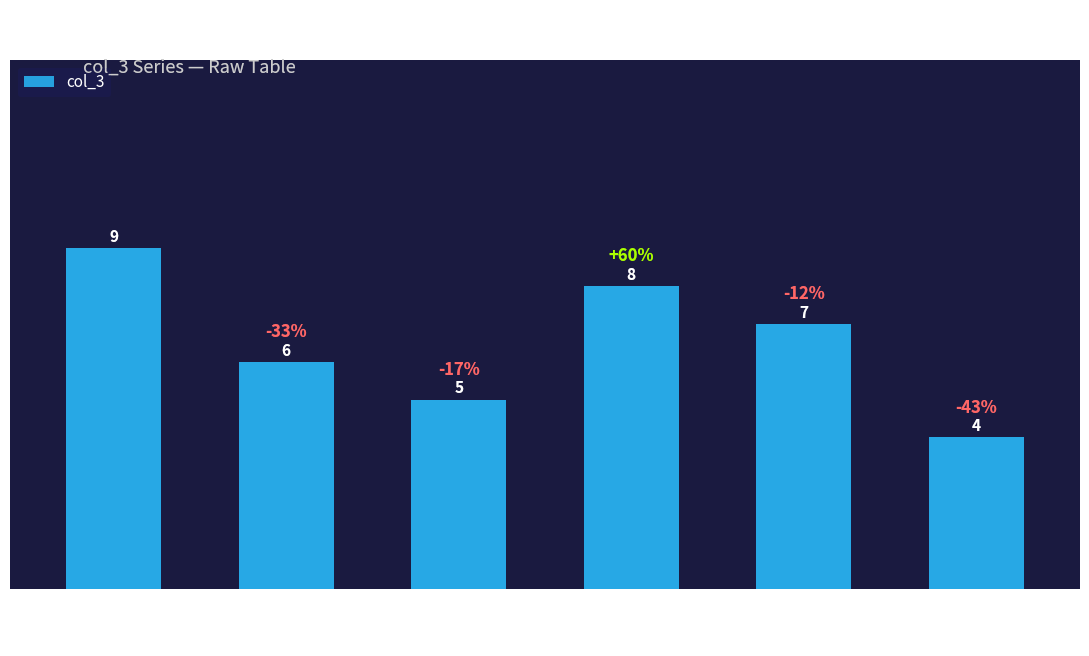

Where is the data nearest to the value 6?

3